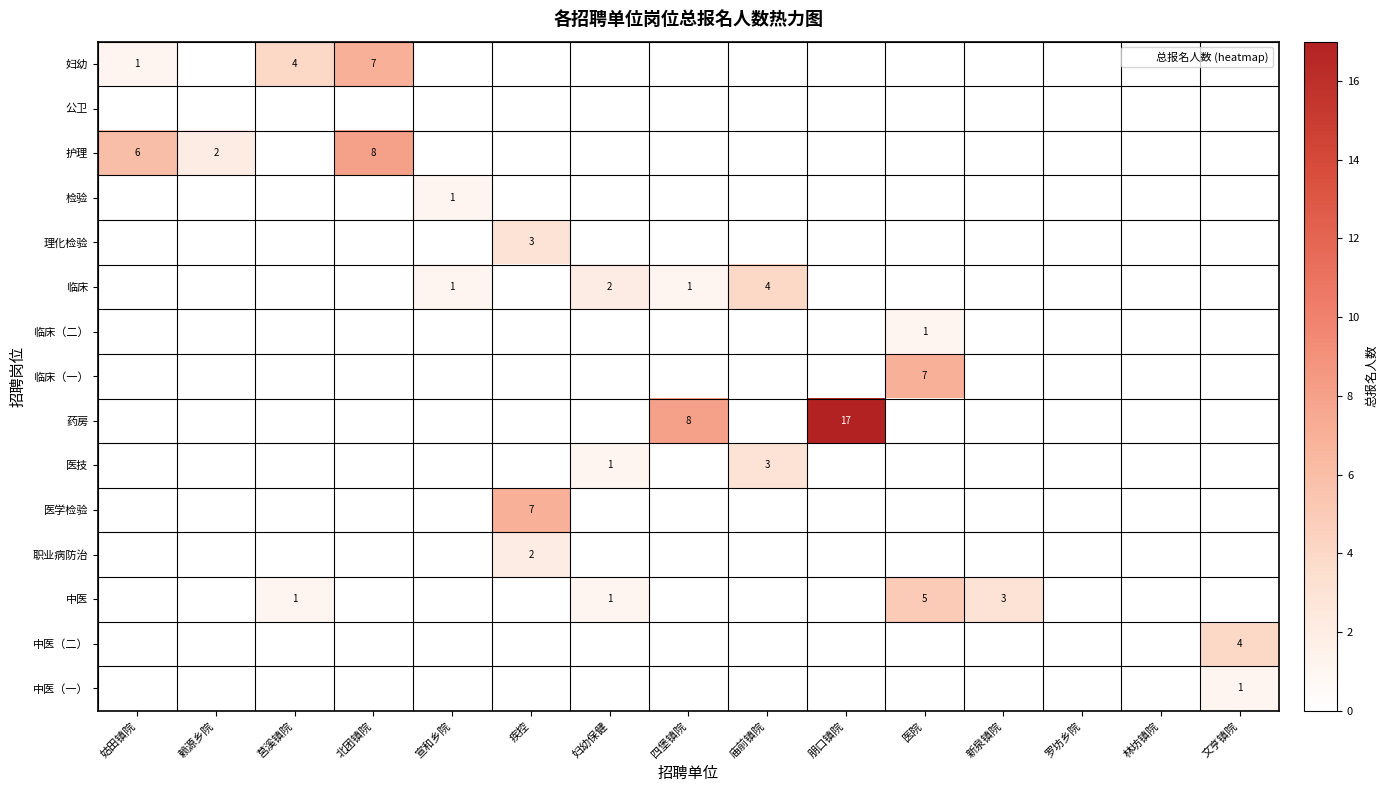

At how many categories does at least one series exceed 15?

1